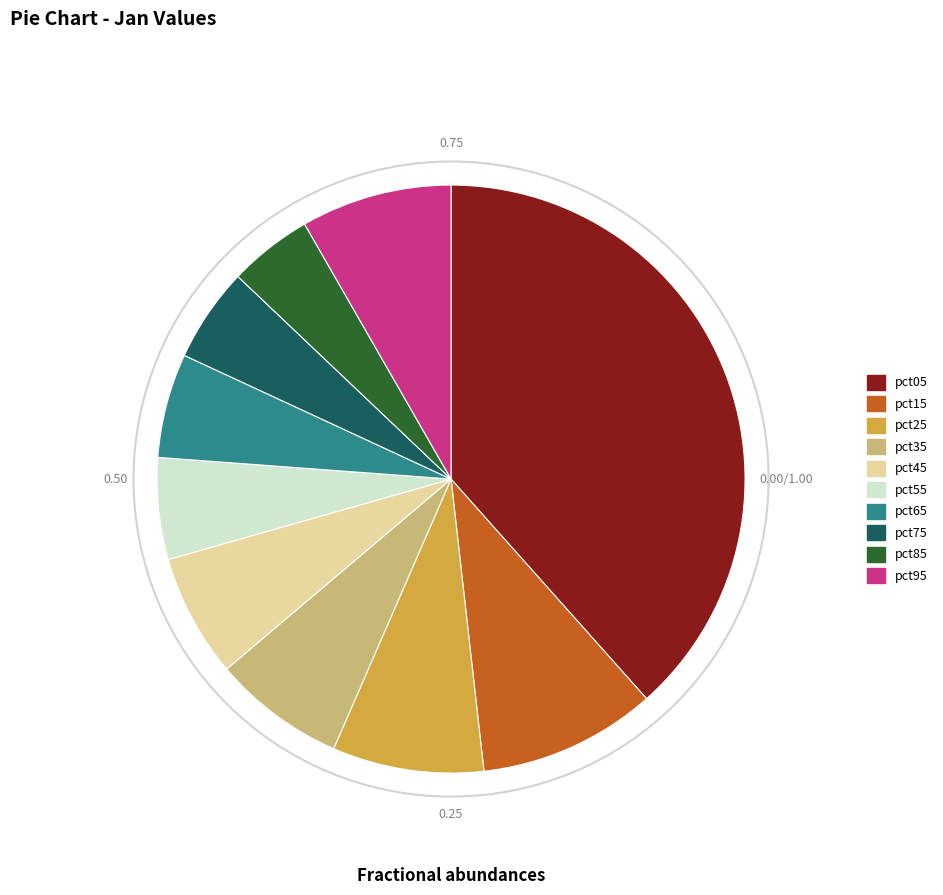

How many segments does this pie chart have?

10